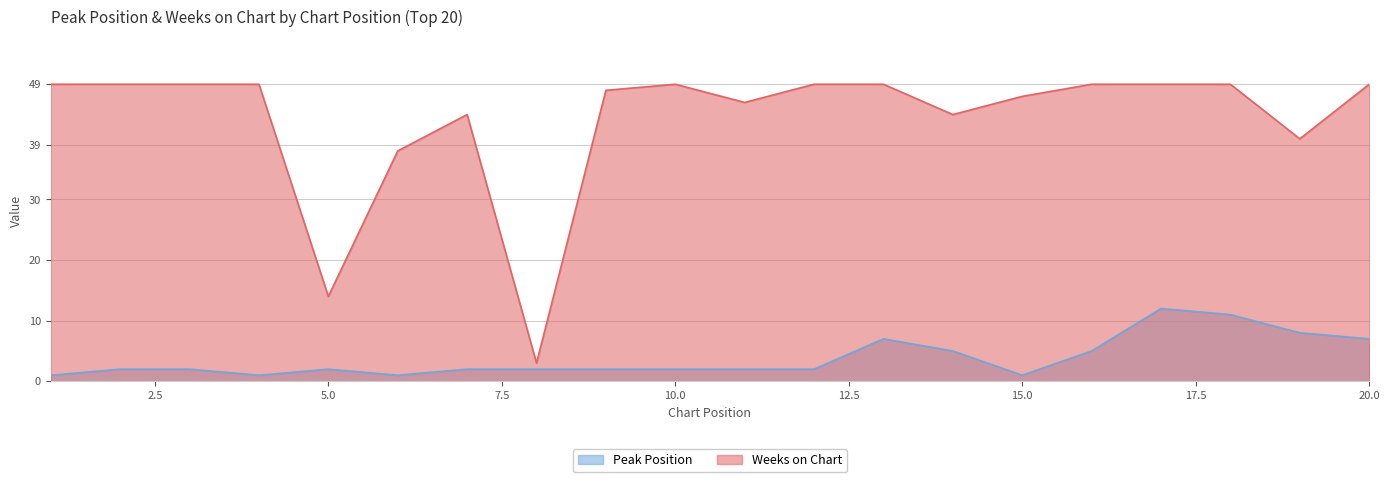

At which label does Peak Position reach its peak?

17